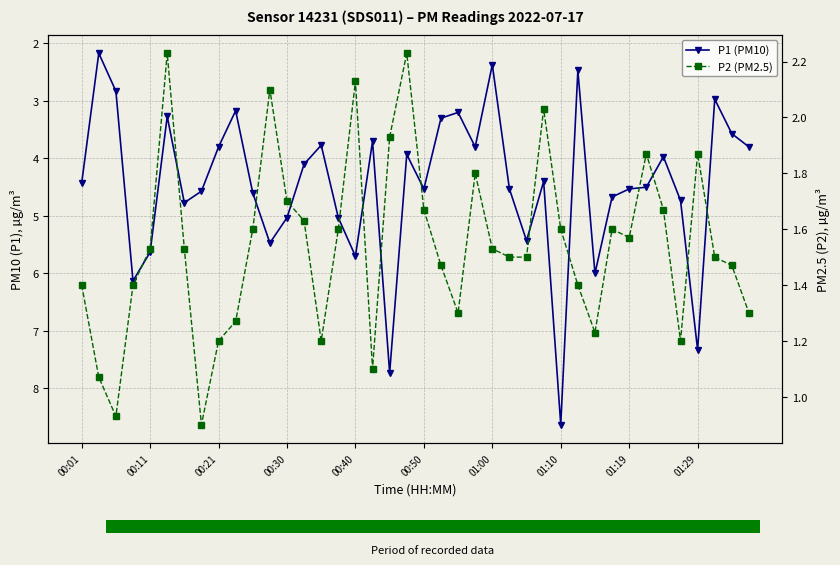

What is the total value across all series at 13?

5.7